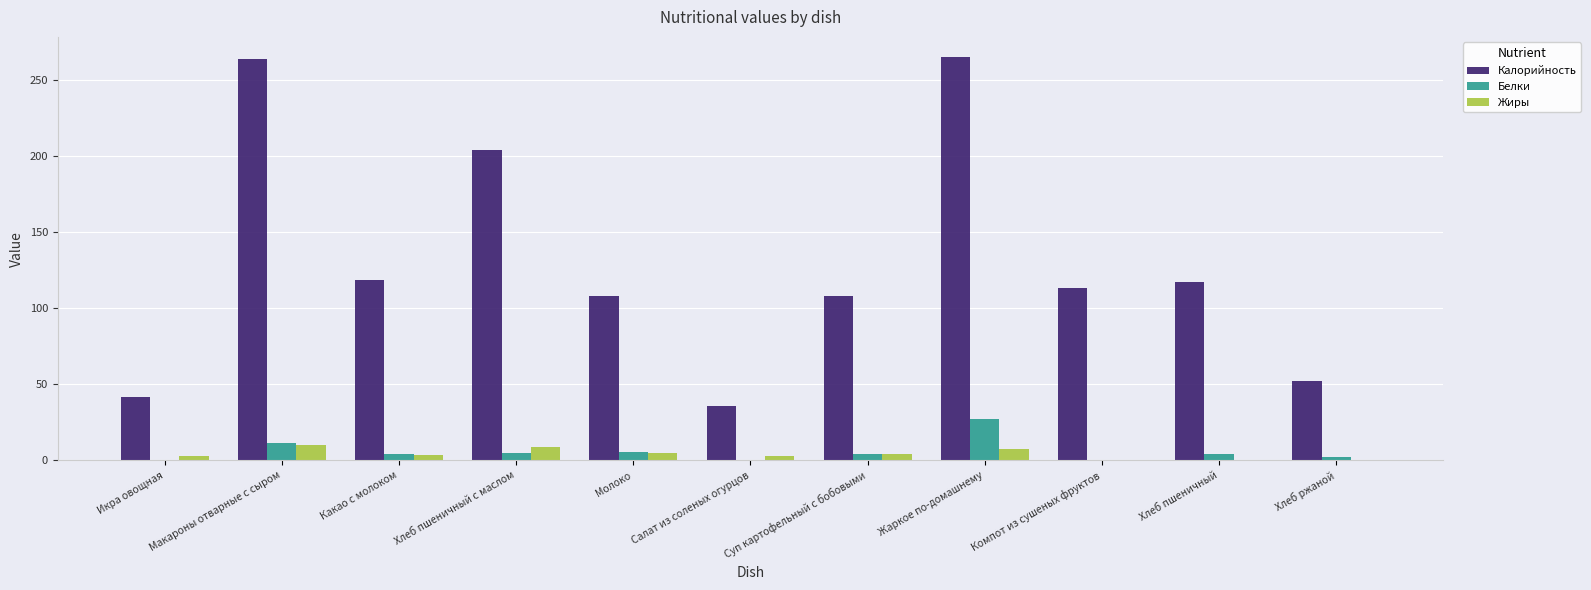

What is the highest value of the Белки series?

27.5